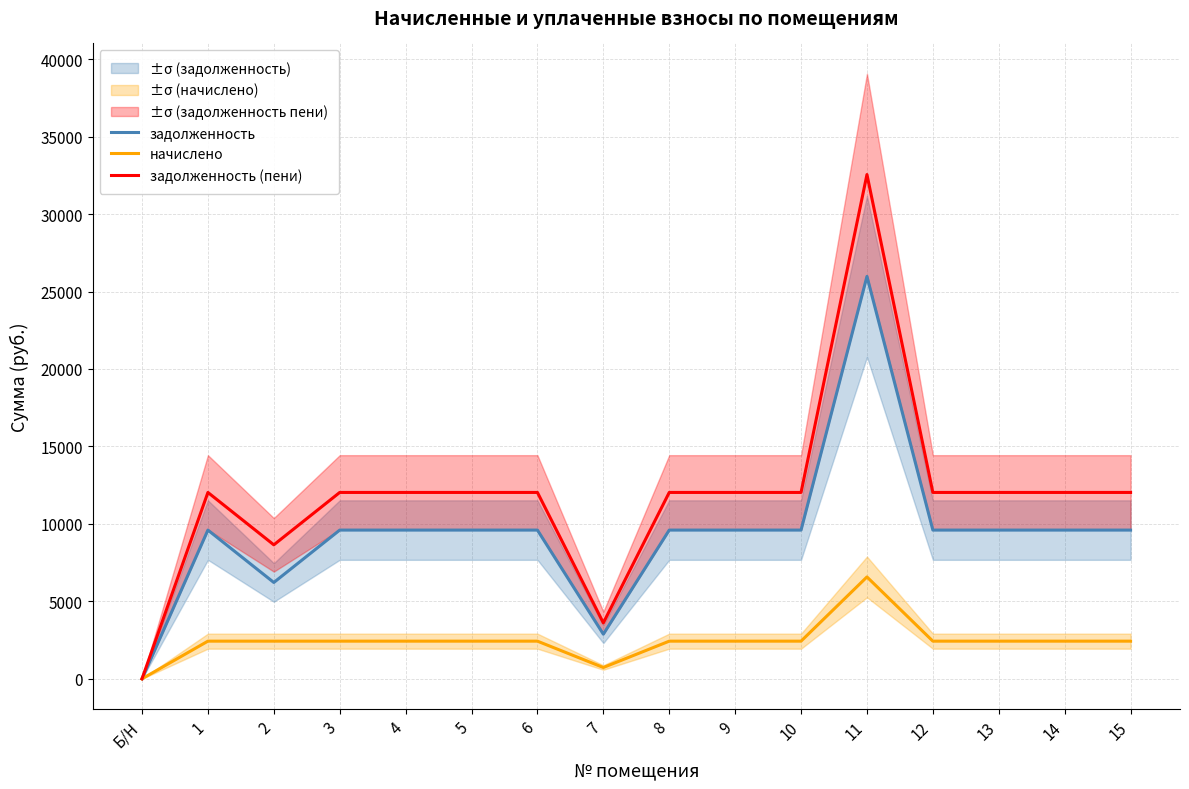

Is this an area chart (filled region under the line)?

No